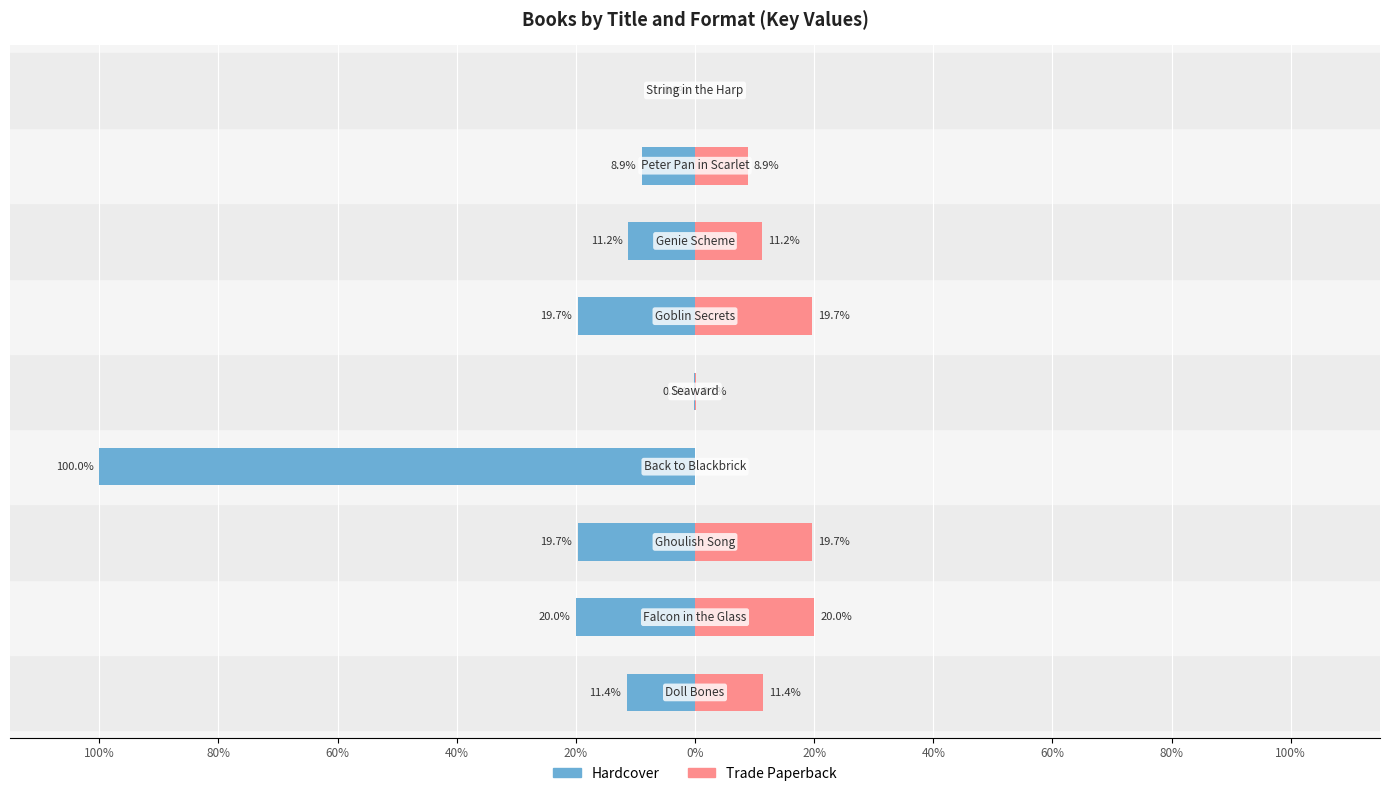

Reading left to right, extract all data points from this chart.

Hardcover: 100%=-11.4	80%=-20.0	60%=-19.7	40%=-100.0	20%=-0.1	0%=-19.7	20%=-11.2	40%=-8.9	60%=0.0
Trade Paperback: 100%=11.4	80%=20.0	60%=19.7	40%=0.0	20%=0.1	0%=19.7	20%=11.2	40%=8.9	60%=0.0